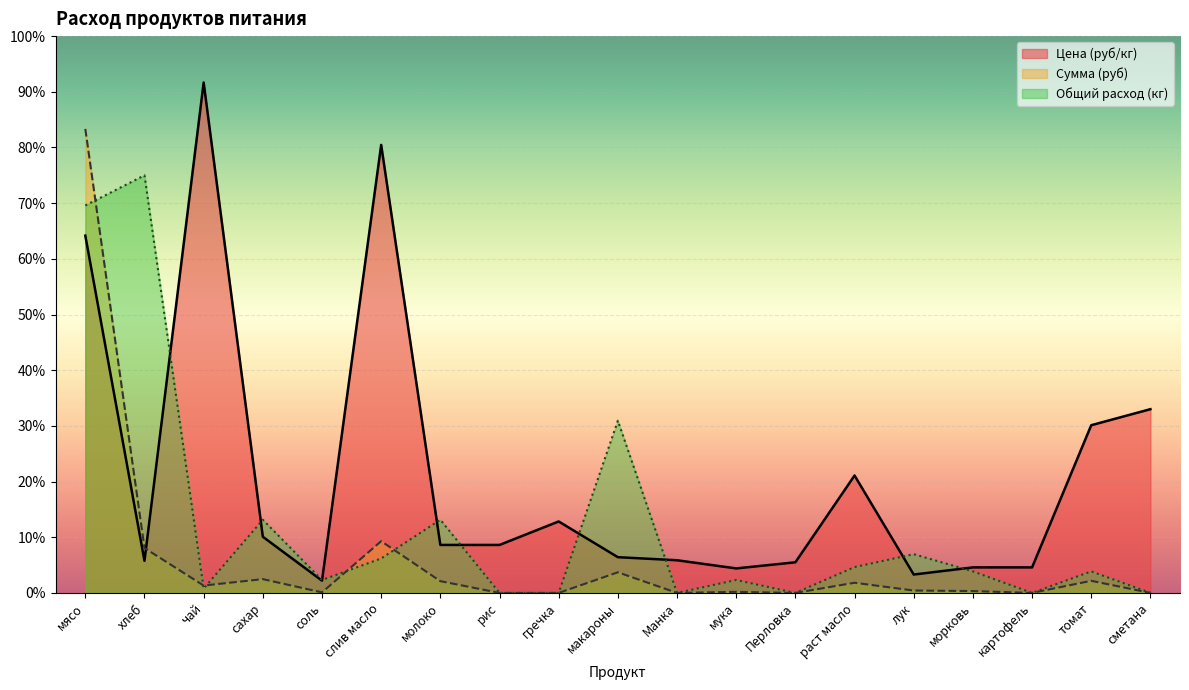

Where is the first local maximum for Цена (руб/кг)?

чай